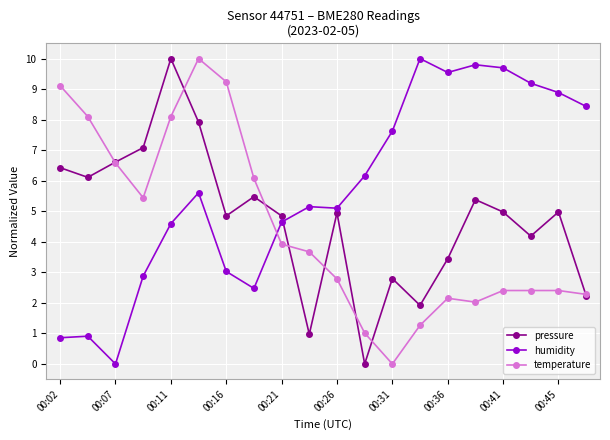

What is the value of the temperature point at the 1st from the left?

9.1